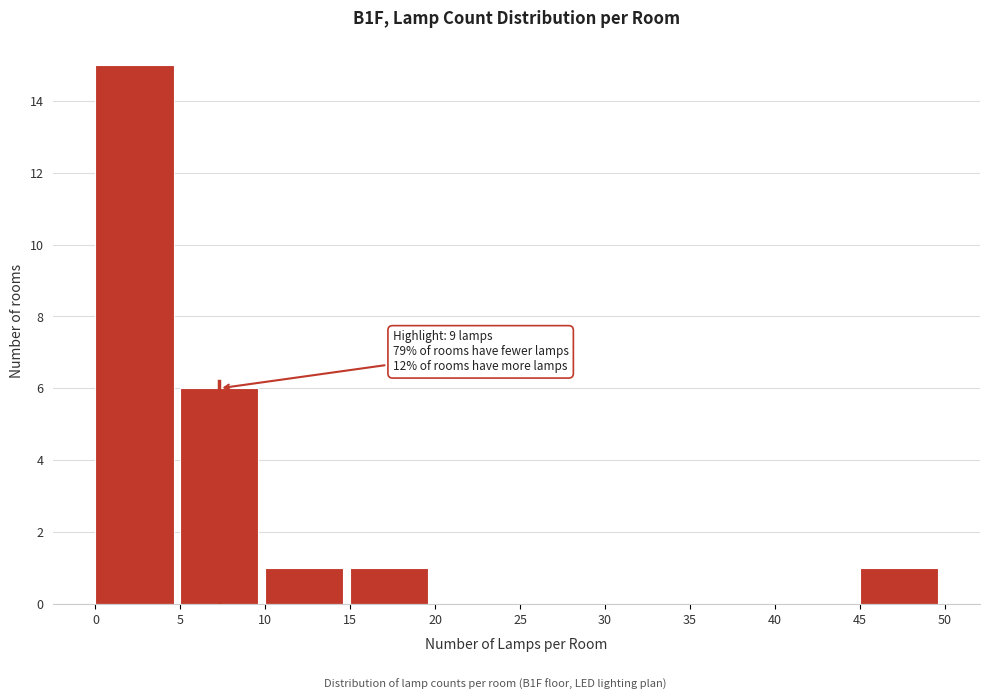

Which range on the x-axis has the tallest bar?

0 to 5